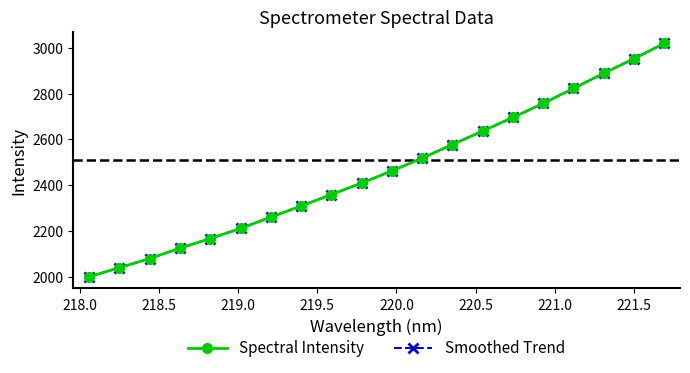

Does the chart have visible grid lines?

No